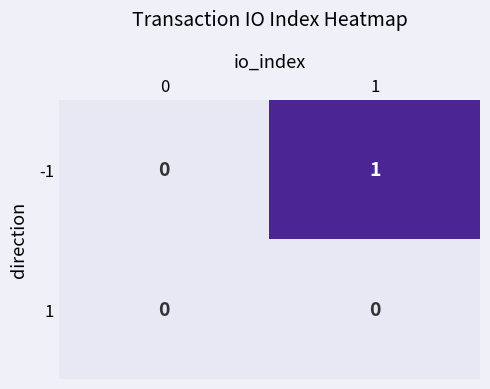

Reading left to right, list all the values displayed in this chart.

-1: 0=0	1=1
1: 0=0	1=0